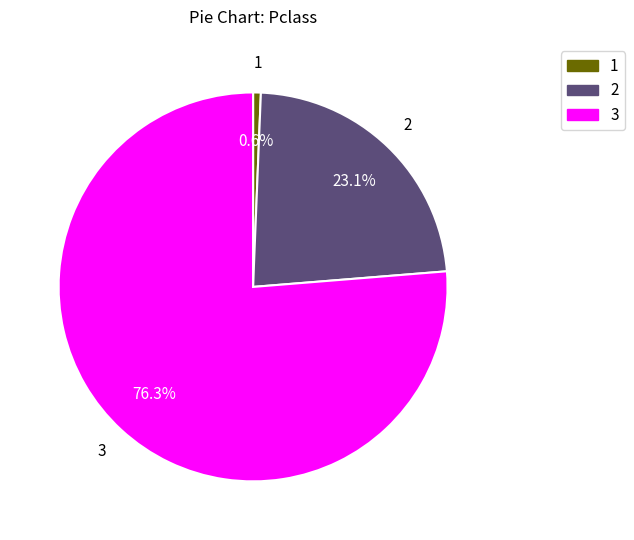

Between 3 and 1, which is larger?

3